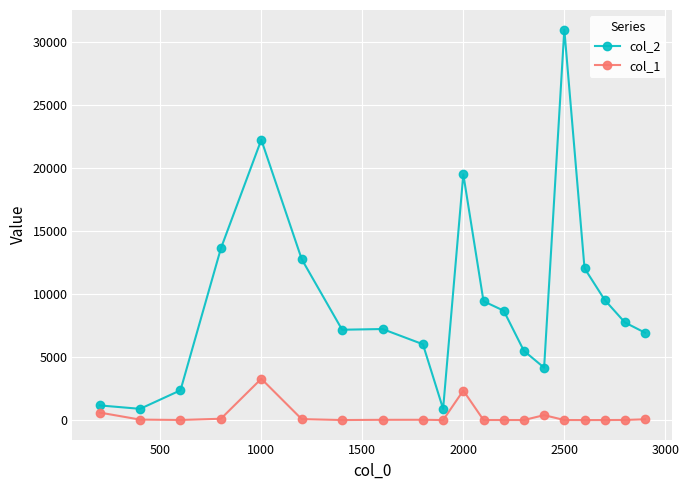

Which series has the largest total across all categories?

col_2